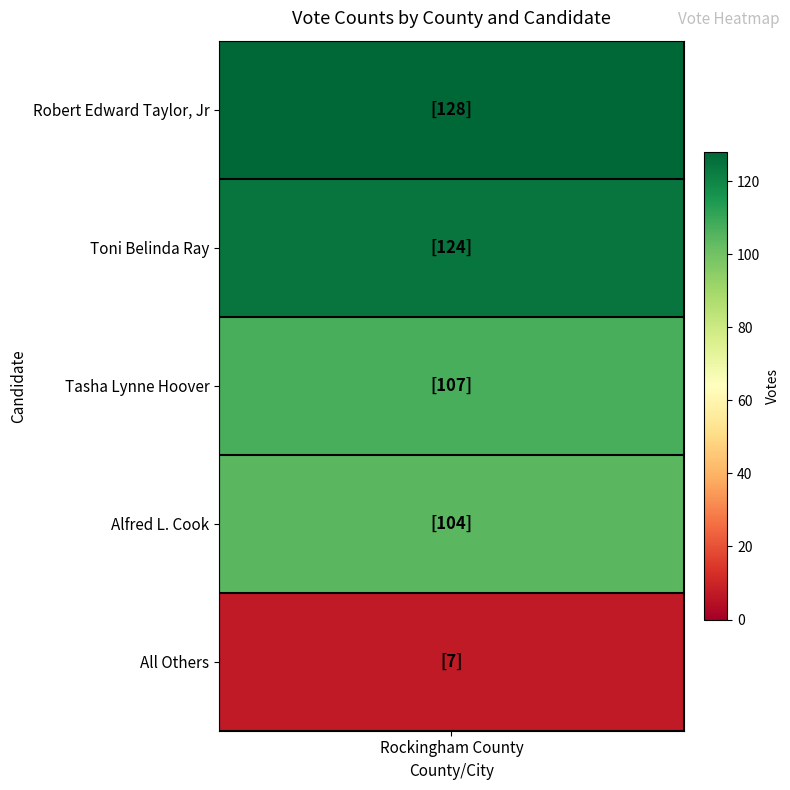

Rank the categories by value from lowest to highest.

All Others, Alfred L. Cook, Tasha Lynne Hoover, Toni Belinda Ray, Robert Edward Taylor, Jr